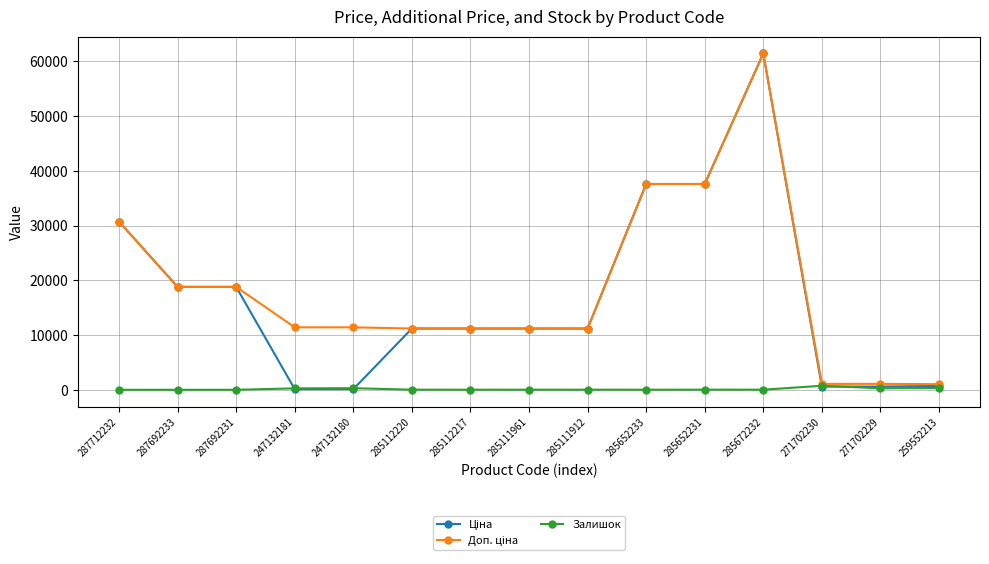

What is the average value of the Залишок series?

133.7